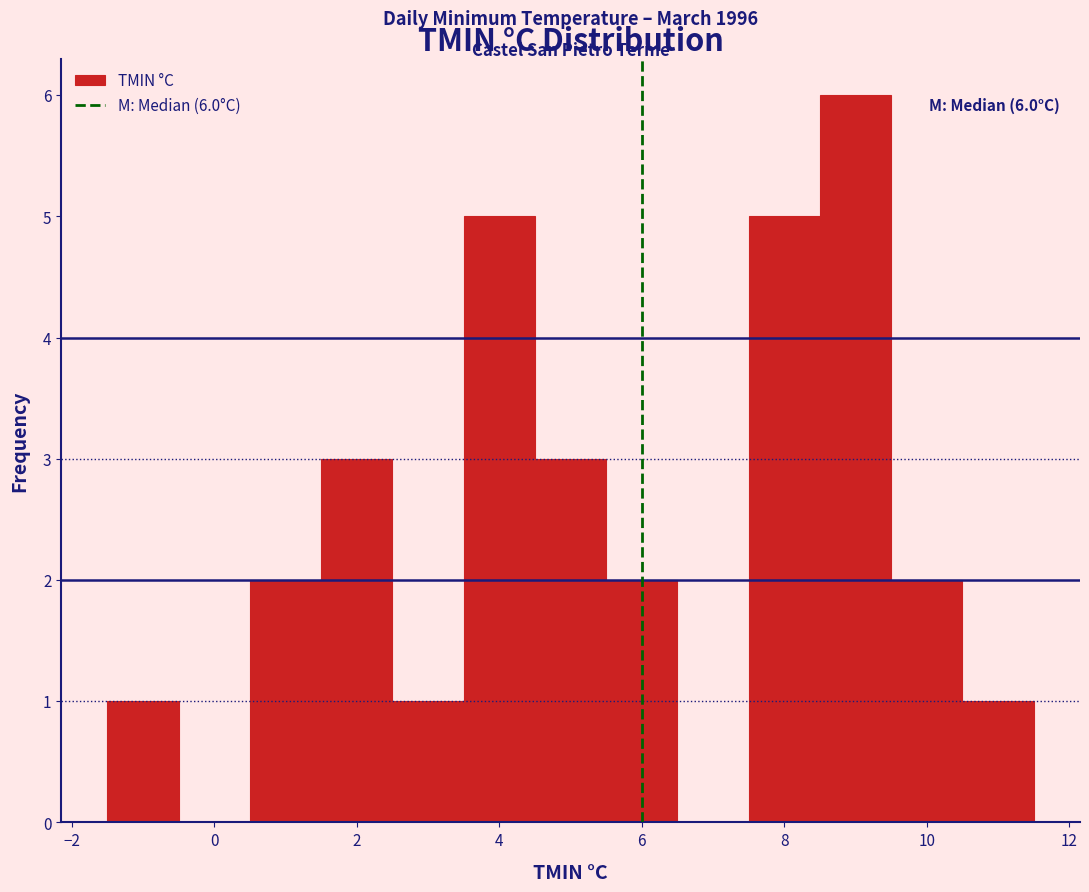

Over which range of the x-axis is the bar tallest?

8.5 to 9.5